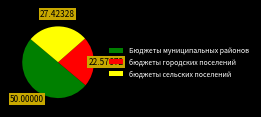

How many slices are in this pie chart?

3